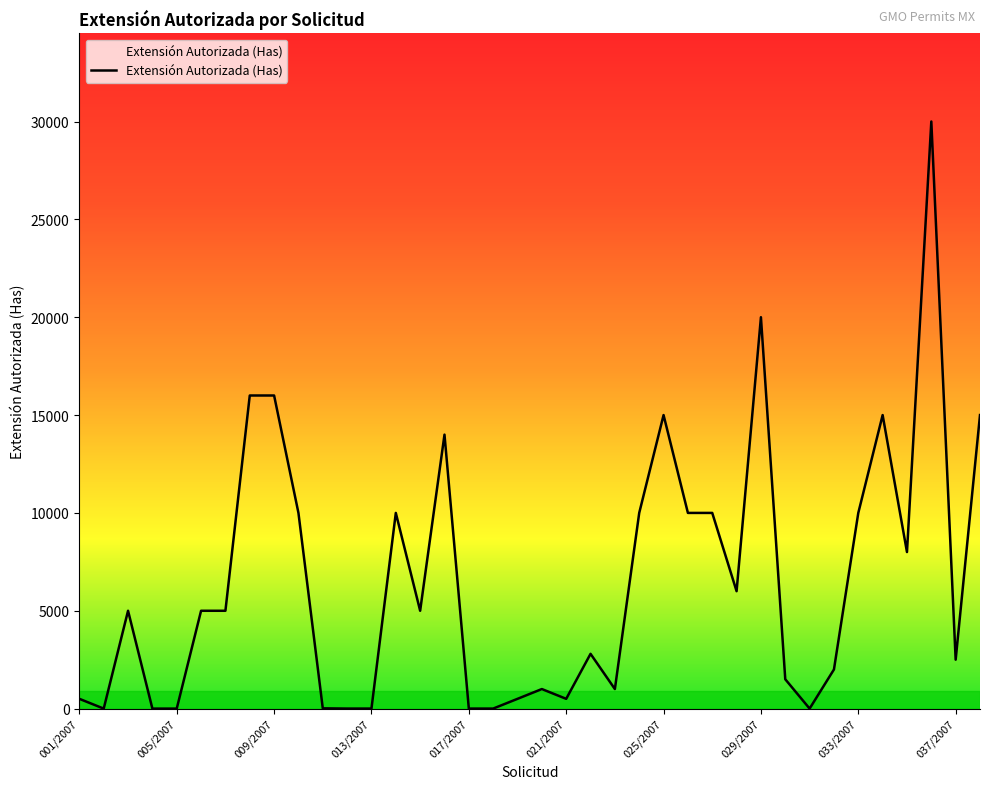

What is the greatest value displayed?

30000.0